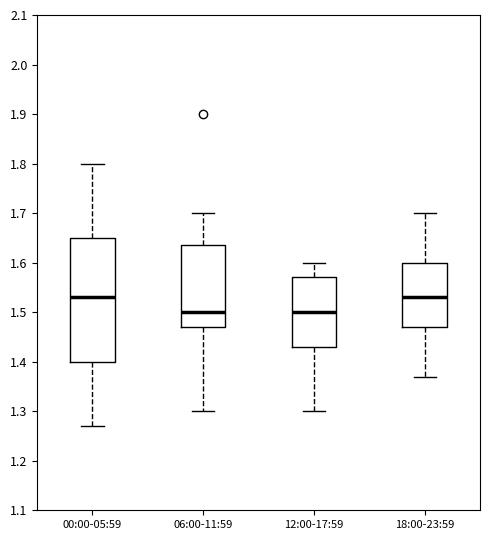

Comparing the boxes themselves (not the whiskers), which one is the tallest?

00:00-05:59